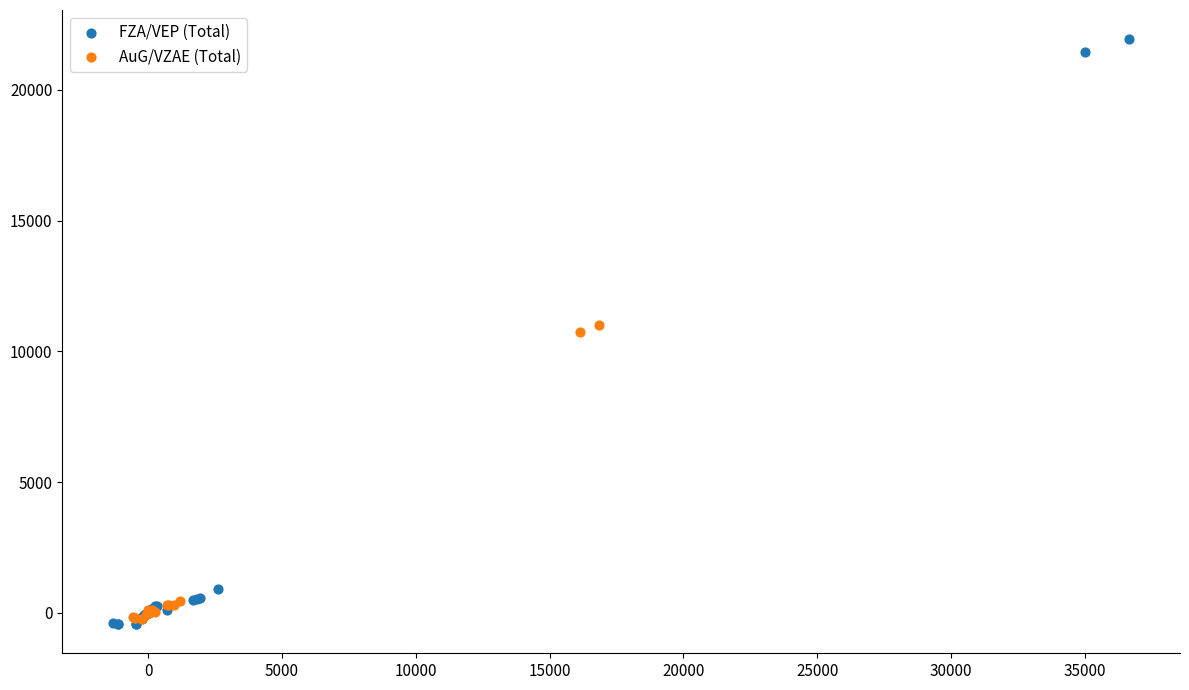

Which series reaches the maximum Y coordinate?

FZA/VEP (Total)